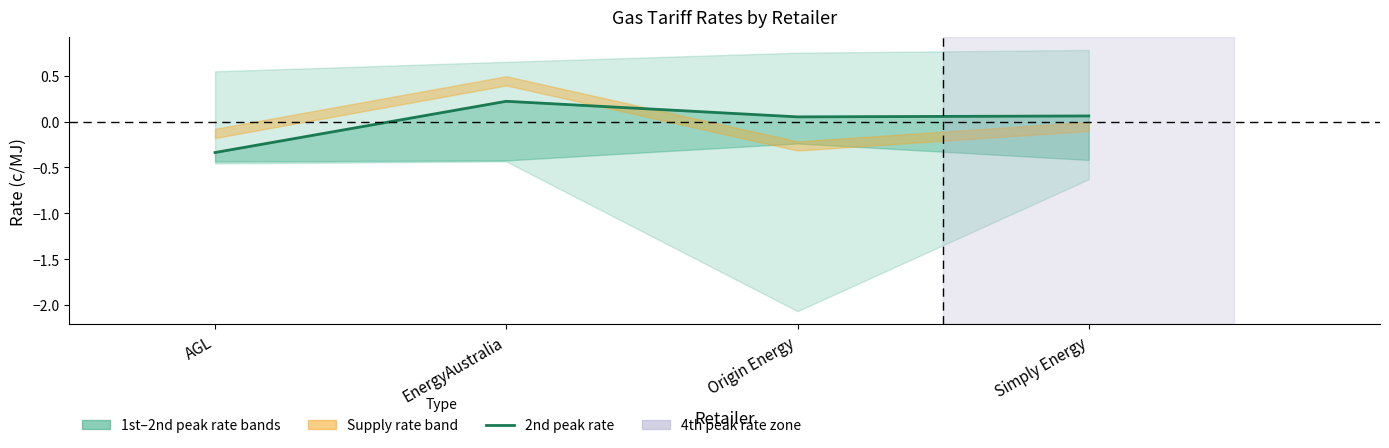

Count the number of categories in the chart.

4